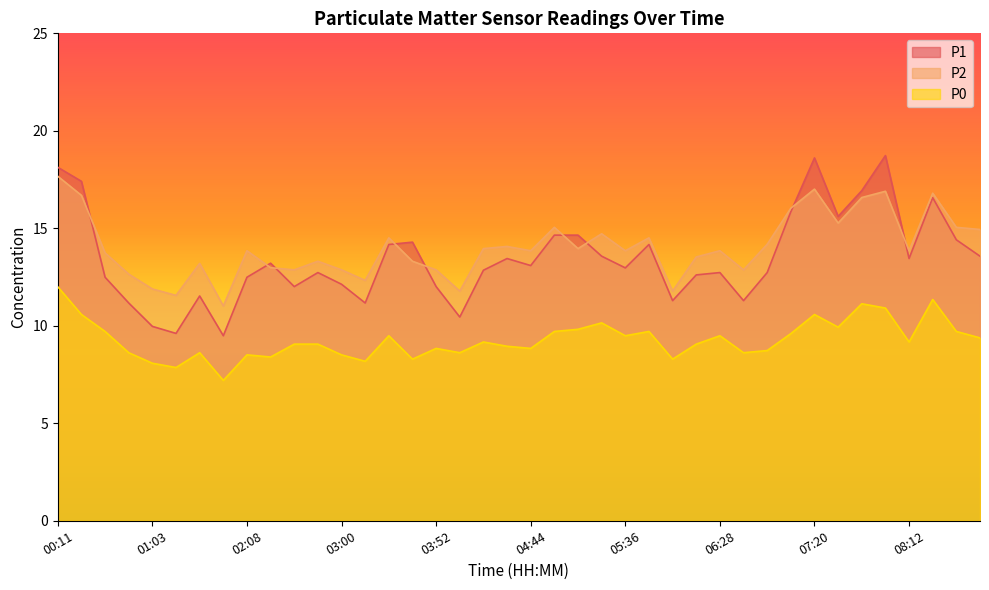

Which series has the largest total across all categories?

P2